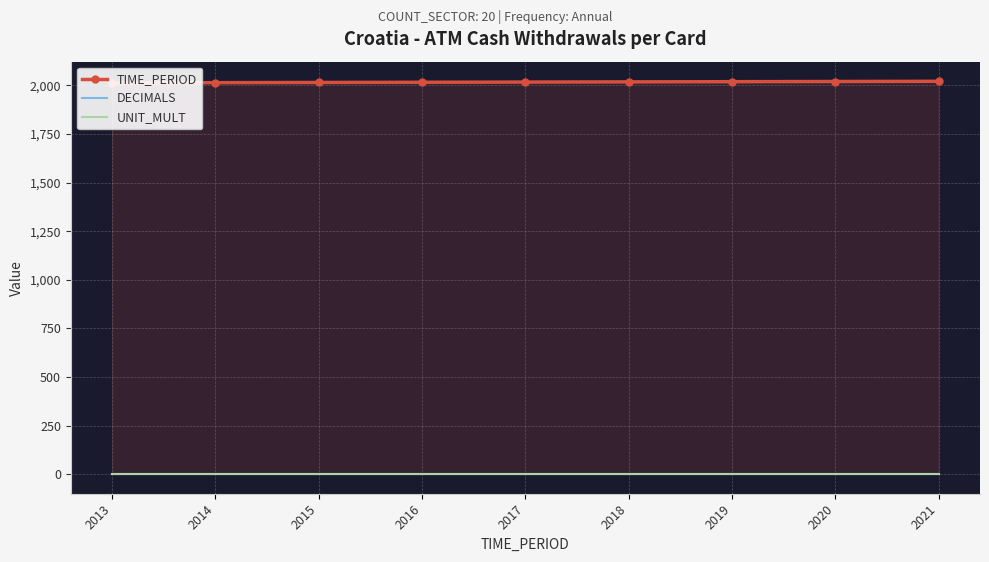

Is the value of DECIMALS at 2015 greater than the value of TIME_PERIOD at 2018?

No